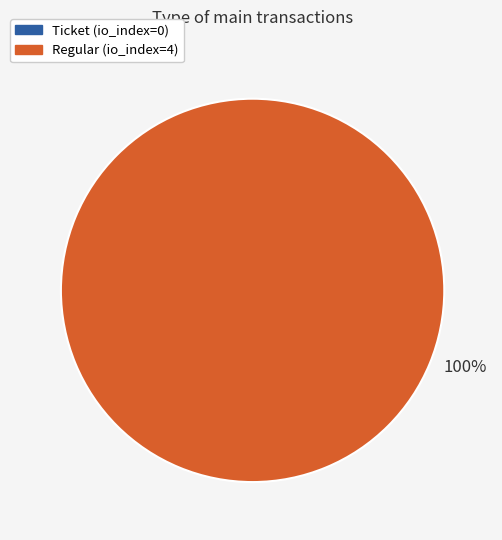

How many segments does this pie chart have?

2